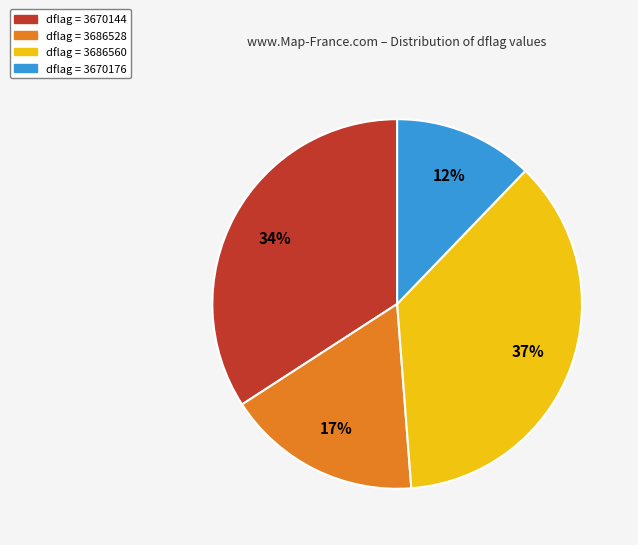

The dflag = 3670176 slice represents 22% of the pie. True or false?

False